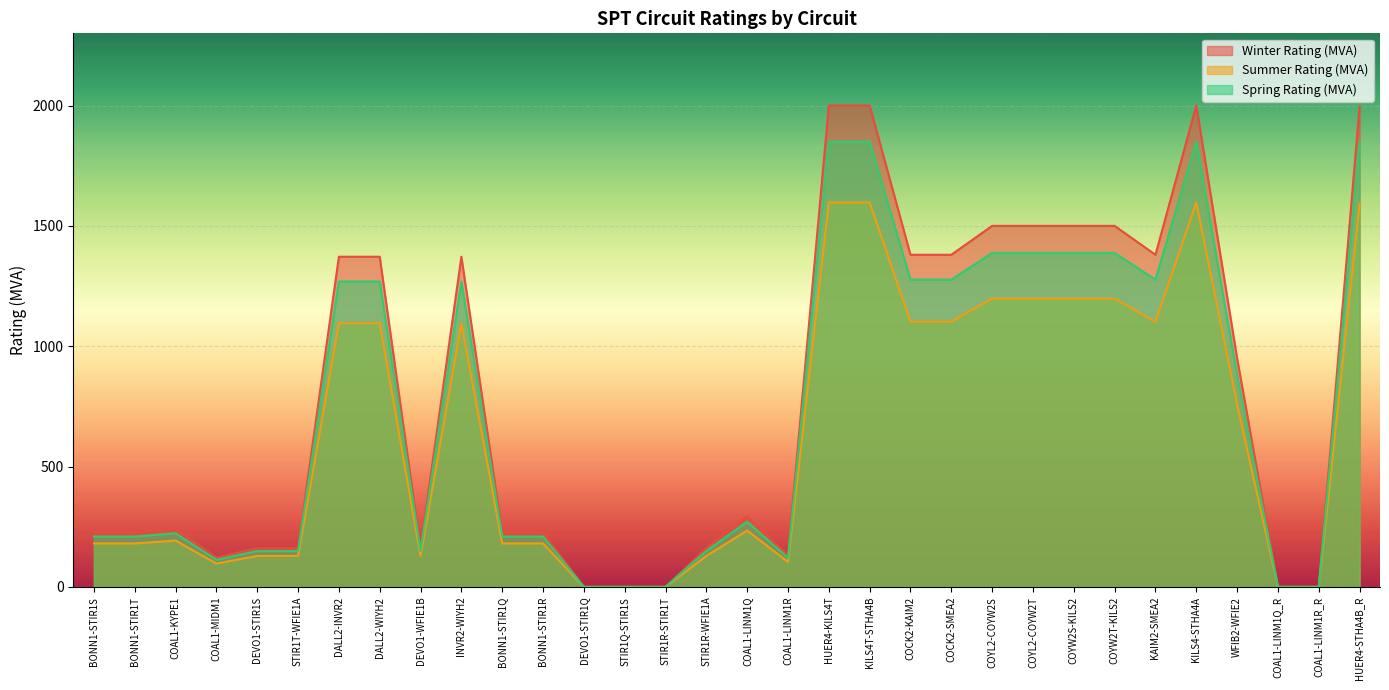

How many values in Spring Rating (MVA) are above zero?

27